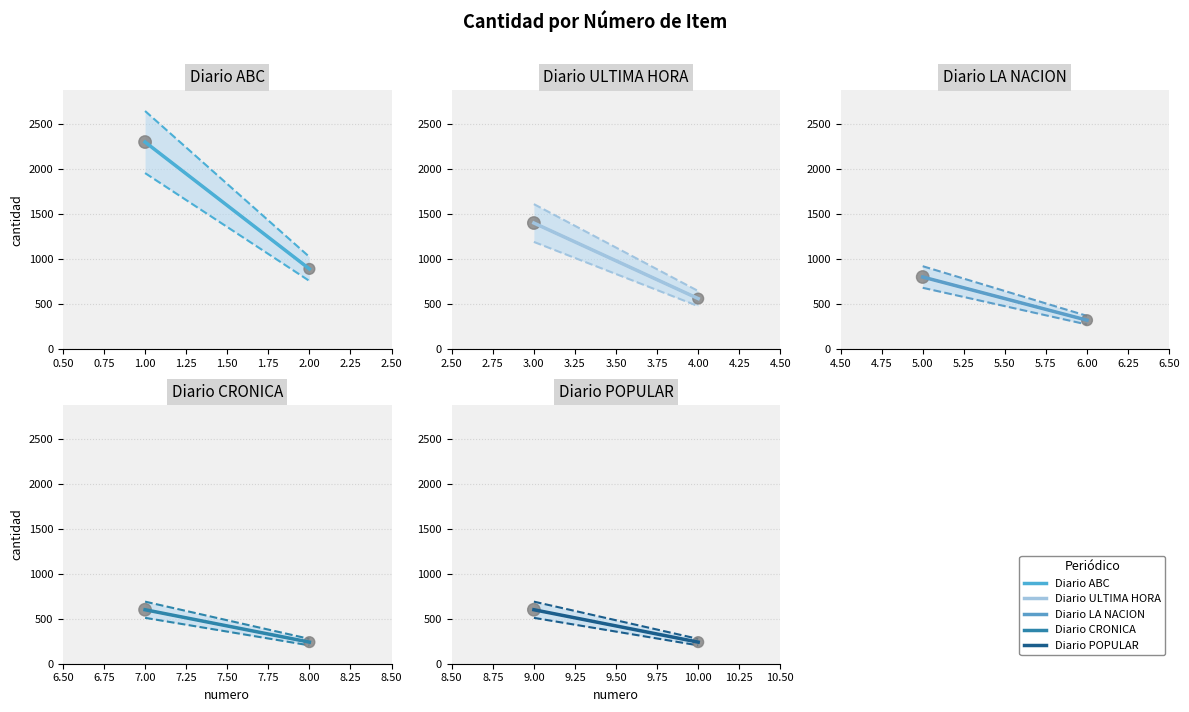

Which series contains the highest Y value?

Diario ABC